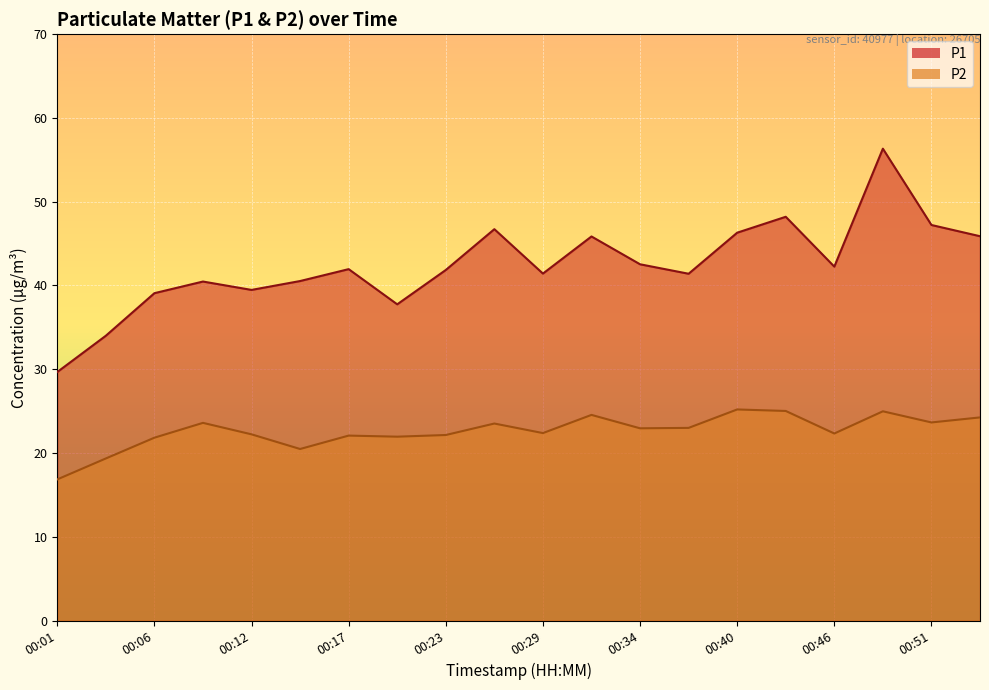

What is the maximum value for P2?

25.2